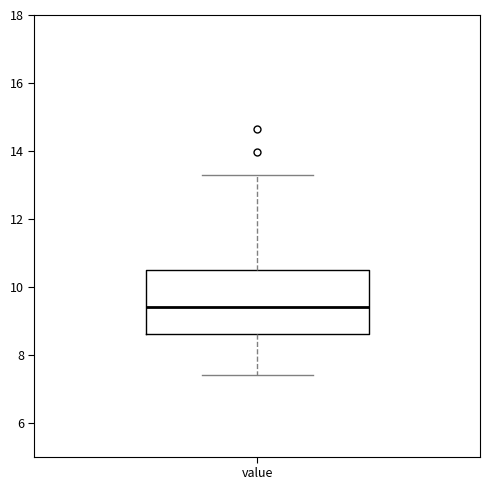

Read this box plot against the y-axis: the position of the median line, the range covered by the box, and the ends of both whiskers. The values are not printed on the chart, so give them approximately, as read against the axis.

median 9.4, box 8.6 to 10.6, whiskers 7.4 to 13.4